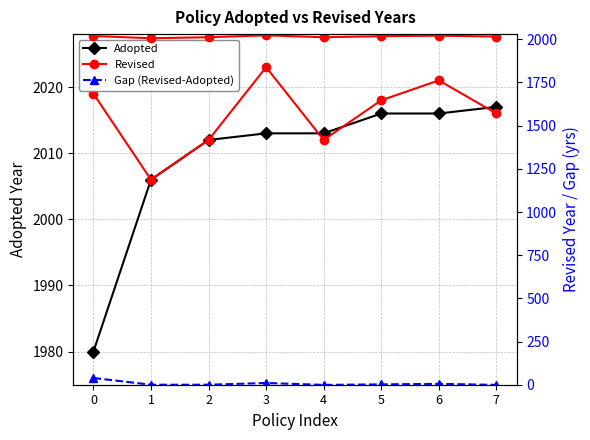

Reading right to left, transcribe all the data shown in this chart.

Adopted: 2017	2016	2016	2013	2013	2012	2006	1980
Revised: 2016	2021	2018	2012	2023	2012	2006	2019
Gap (Revised-Adopted): -1	5	2	-1	10	0	0	39